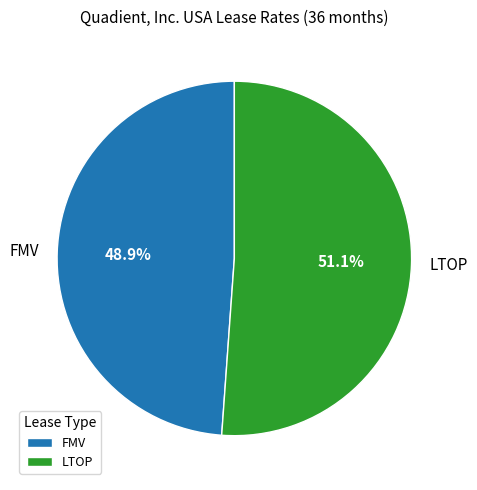

To the nearest percent, what is the average slice percentage?

50%